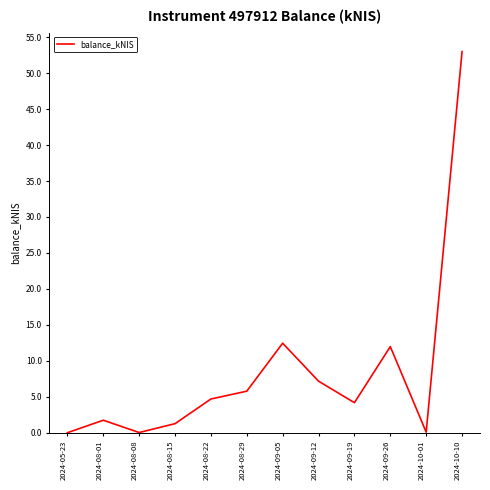

What is the average value?

8.5